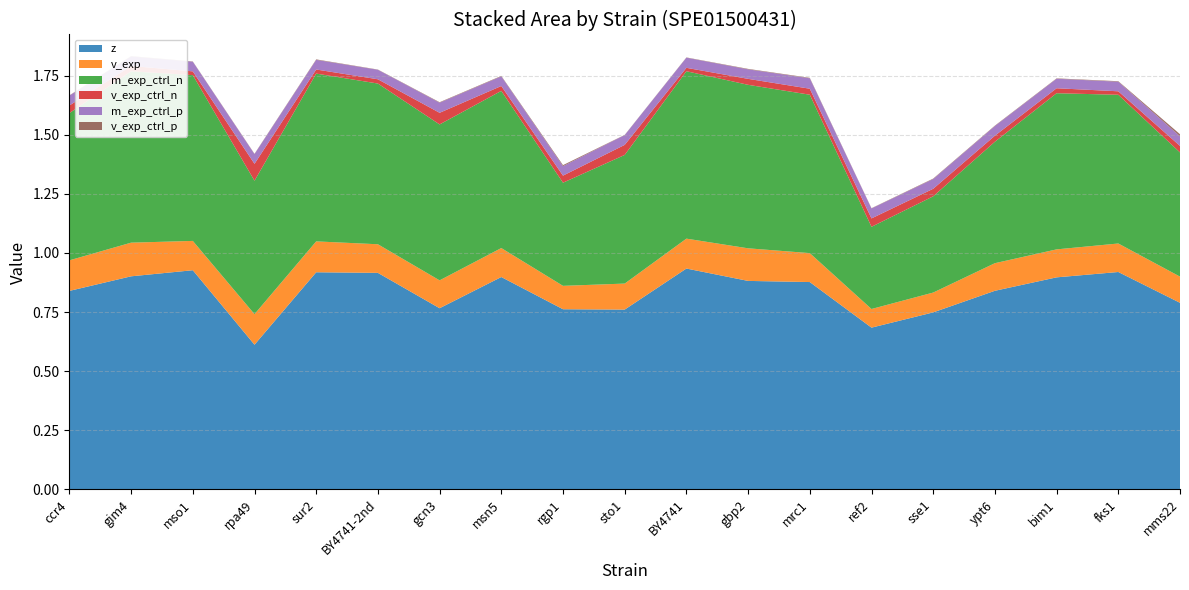

Reading right to left, transcribe all the data shown in this chart.

z: mms22=0.8	fks1=0.9	bim1=0.9	ypt6=0.8	sse1=0.7	ref2=0.7	mrc1=0.9	gbp2=0.9	BY4741=0.9	sto1=0.8	rgp1=0.8	msn5=0.9	gcn3=0.8	BY4741-2nd=0.9	sur2=0.9	rpa49=0.6	mso1=0.9	gim4=0.9	ccr4=0.8
v_exp: mms22=0.1	fks1=0.1	bim1=0.1	ypt6=0.1	sse1=0.1	ref2=0.1	mrc1=0.1	gbp2=0.1	BY4741=0.1	sto1=0.1	rgp1=0.1	msn5=0.1	gcn3=0.1	BY4741-2nd=0.1	sur2=0.1	rpa49=0.1	mso1=0.1	gim4=0.1	ccr4=0.1
m_exp_ctrl_n: mms22=0.5	fks1=0.6	bim1=0.7	ypt6=0.5	sse1=0.4	ref2=0.3	mrc1=0.7	gbp2=0.7	BY4741=0.7	sto1=0.5	rgp1=0.4	msn5=0.7	gcn3=0.7	BY4741-2nd=0.7	sur2=0.7	rpa49=0.6	mso1=0.7	gim4=0.7	ccr4=0.6
v_exp_ctrl_n: mms22=0.0	fks1=0.0	bim1=0.0	ypt6=0.0	sse1=0.0	ref2=0.0	mrc1=0.0	gbp2=0.0	BY4741=0.0	sto1=0.0	rgp1=0.0	msn5=0.0	gcn3=0.0	BY4741-2nd=0.0	sur2=0.0	rpa49=0.1	mso1=0.0	gim4=0.0	ccr4=0.0
m_exp_ctrl_p: mms22=0.0	fks1=0.0	bim1=0.0	ypt6=0.0	sse1=0.0	ref2=0.0	mrc1=0.0	gbp2=0.0	BY4741=0.0	sto1=0.0	rgp1=0.0	msn5=0.0	gcn3=0.0	BY4741-2nd=0.0	sur2=0.0	rpa49=0.0	mso1=0.0	gim4=0.0	ccr4=0.0
v_exp_ctrl_p: mms22=0.0	fks1=0.0	bim1=0.0	ypt6=0.0	sse1=0.0	ref2=0.0	mrc1=0.0	gbp2=0.0	BY4741=0.0	sto1=0.0	rgp1=0.0	msn5=0.0	gcn3=0.0	BY4741-2nd=0.0	sur2=0.0	rpa49=0.0	mso1=0.0	gim4=0.0	ccr4=0.0